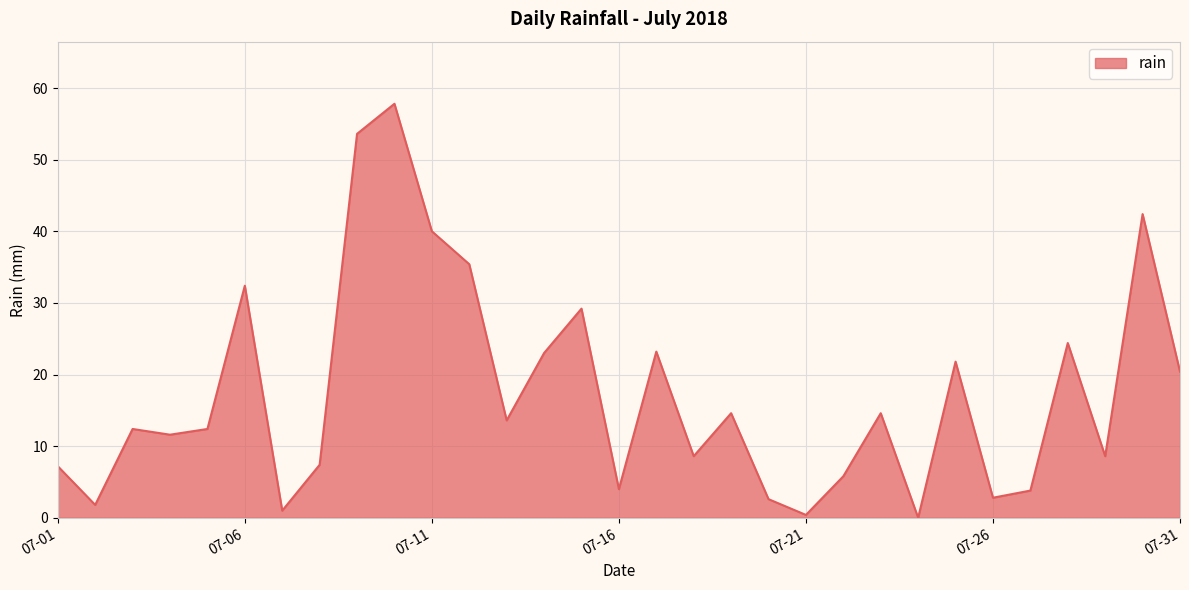

What is the difference between the maximum and minimum values?

57.8